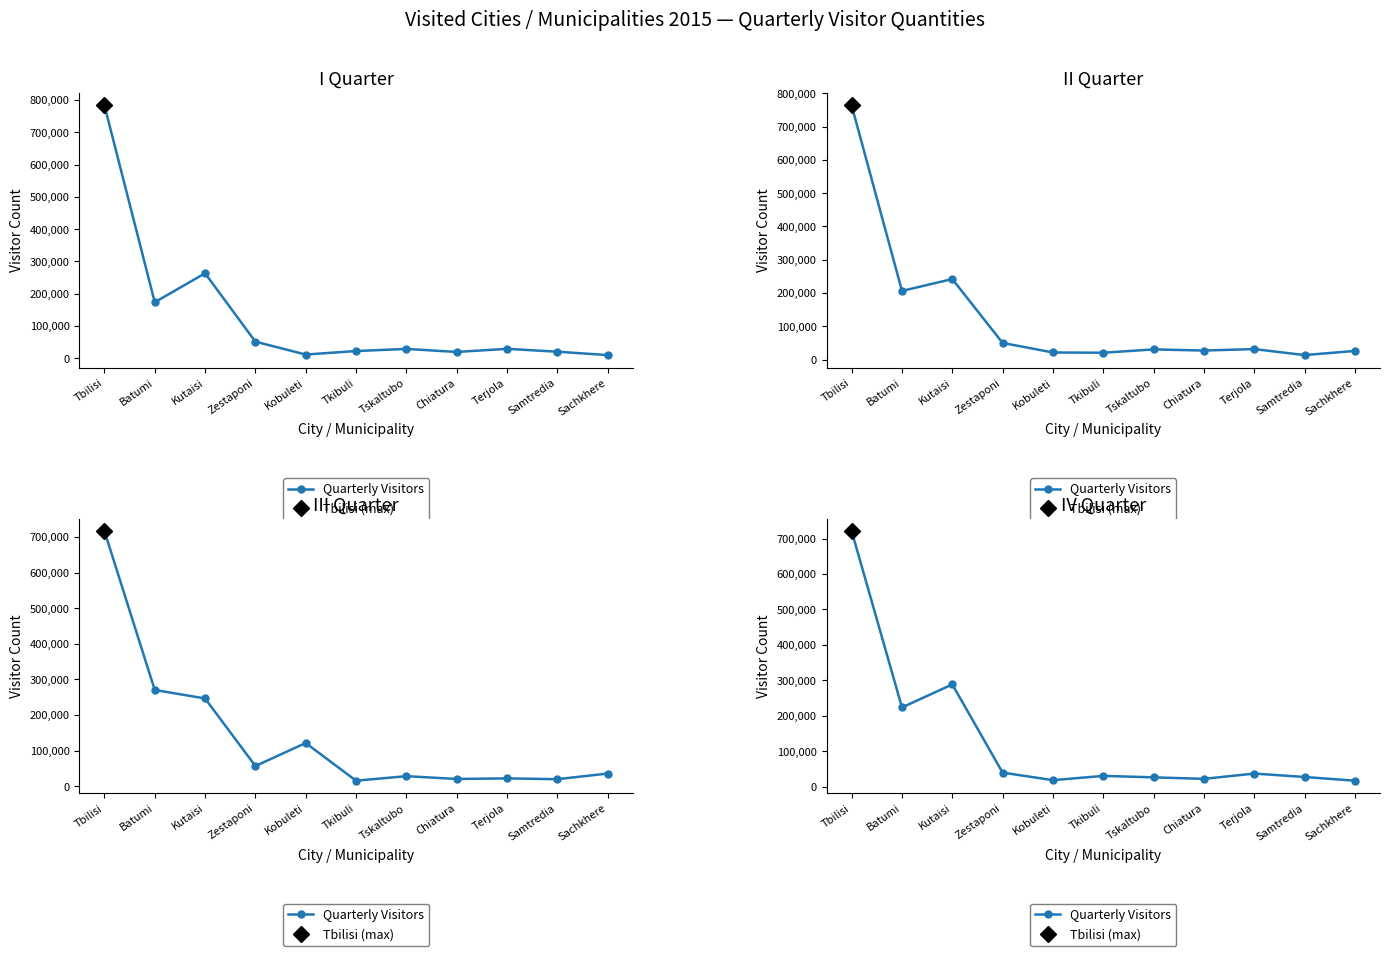

Which has a higher value, Kutaisi or Tbilisi?

Tbilisi